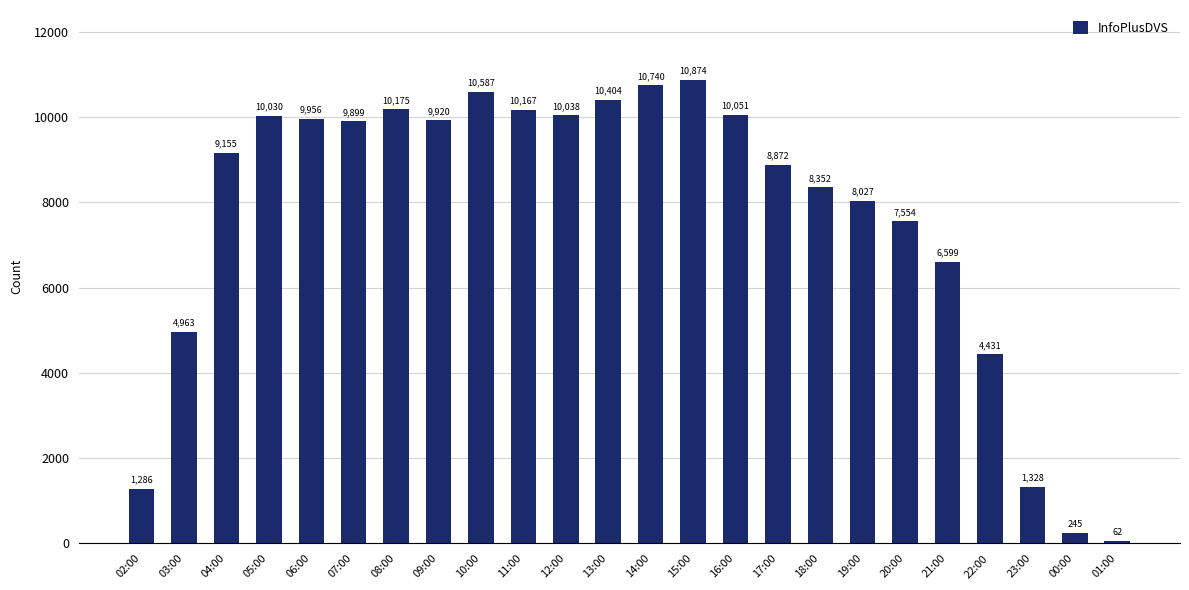

Count the number of categories in the chart.

24